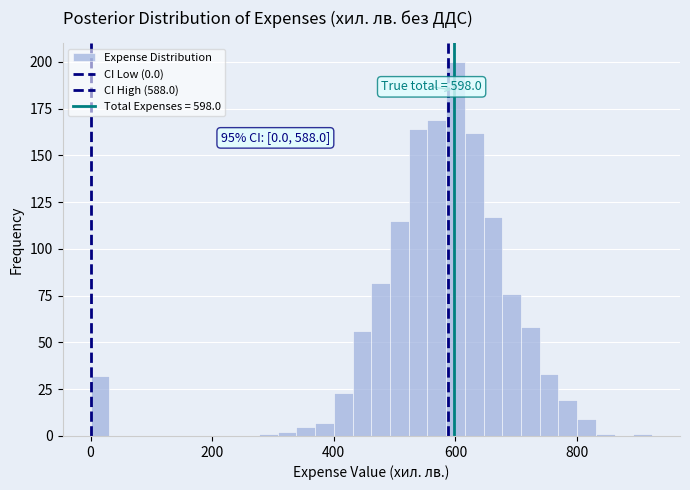

Read against the x-axis, roughly where is the centre of the tallest bar?

600